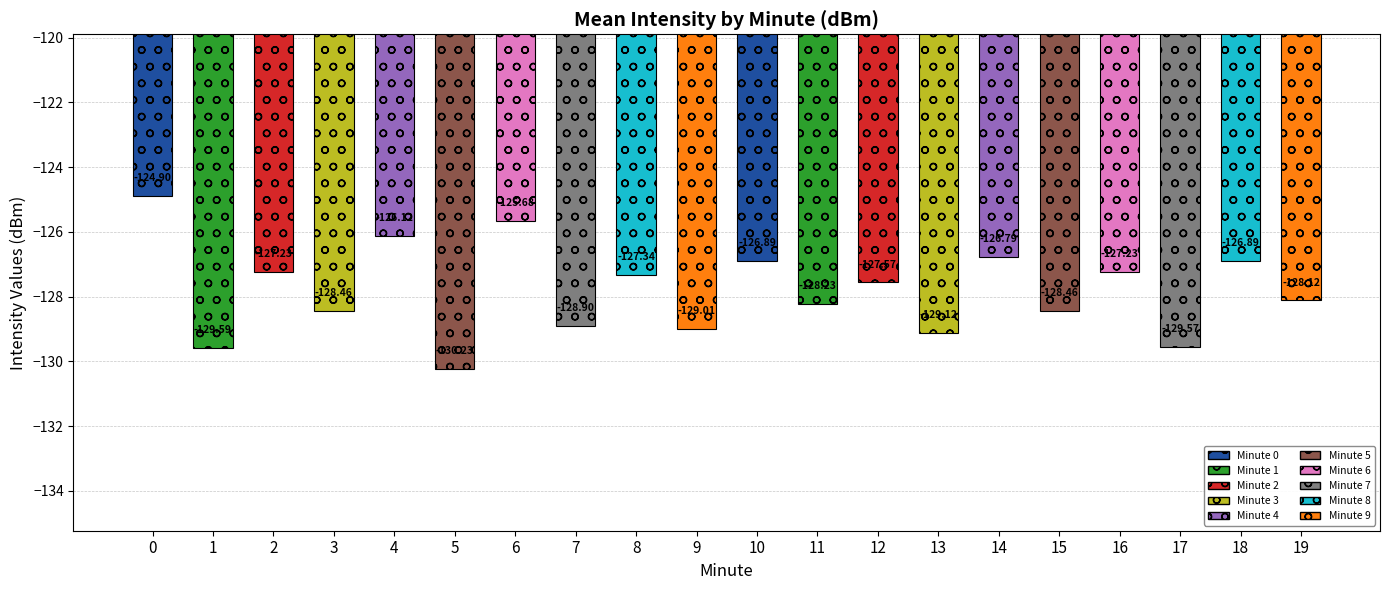

How many bars are there in total?

20